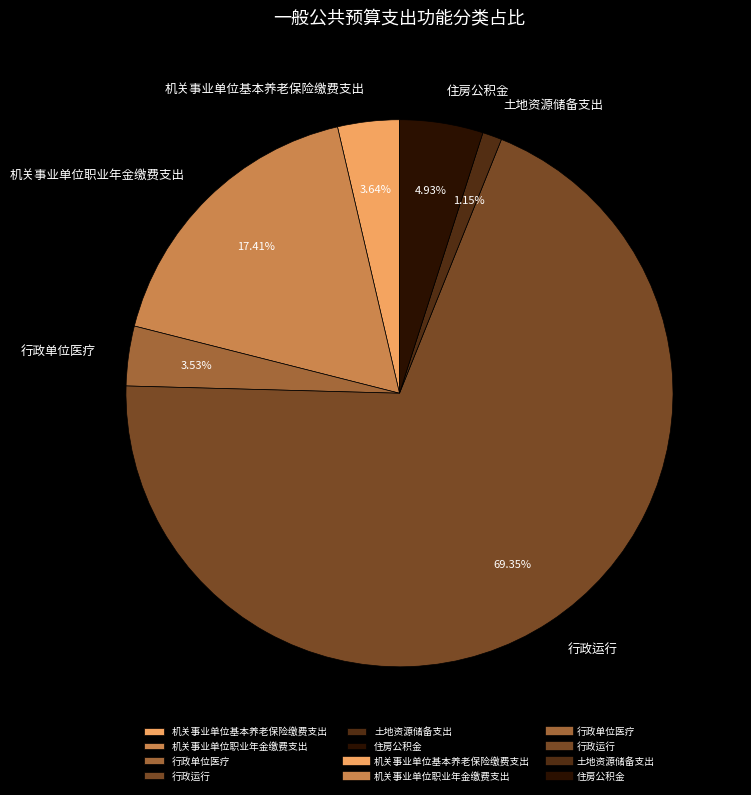

What is the largest slice in the pie chart?

行政运行